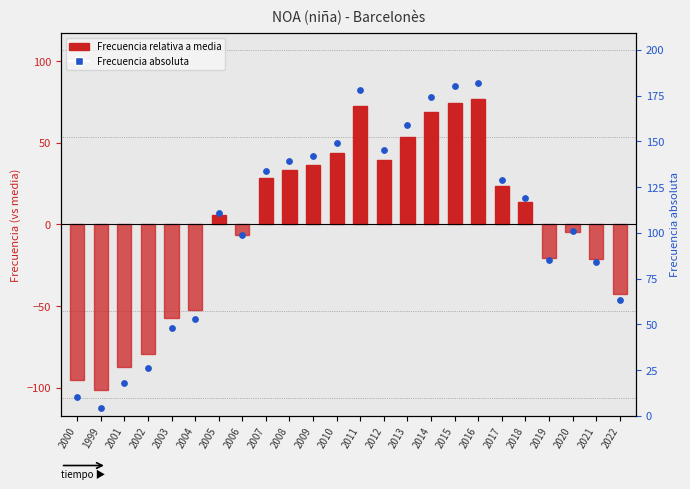

Which series reaches the maximum Y coordinate?

Frecuencia absoluta